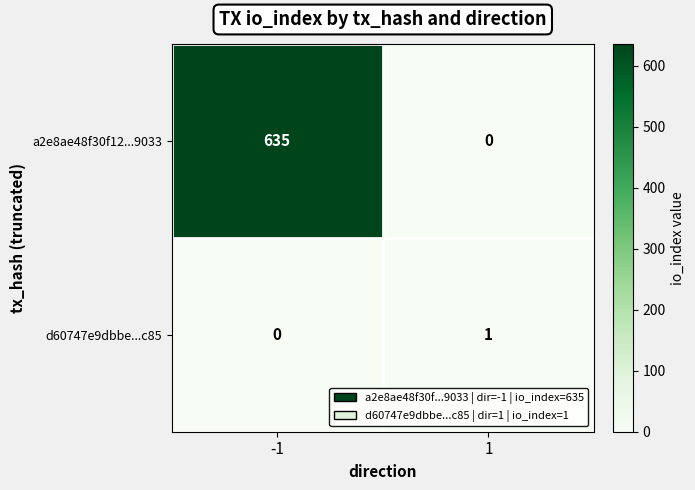

The d60747e9dbbe...c85 series shows 1 at 1. True or false?

True